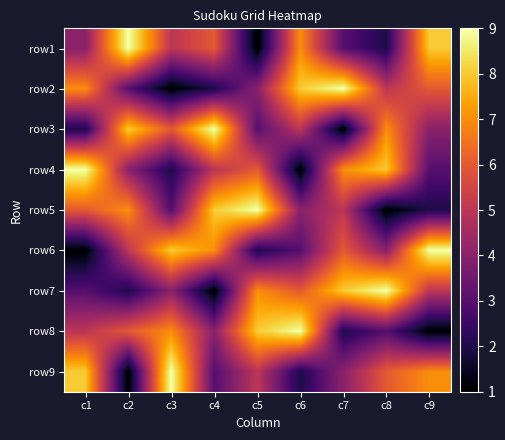

At which category is the sum across all series the highest?

c1